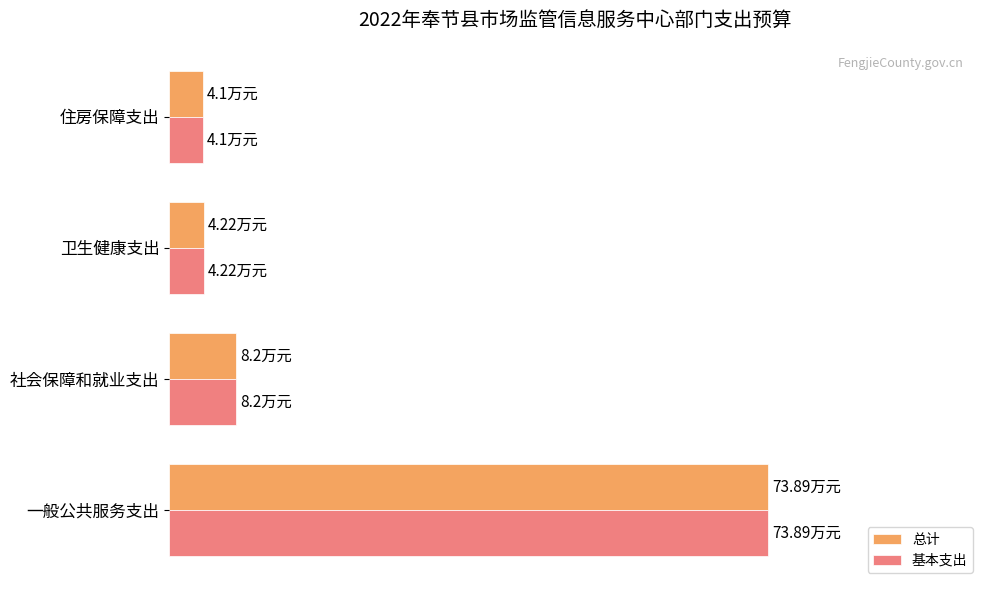

What is the difference between the maximum and minimum values in the 总计 series?

69.8